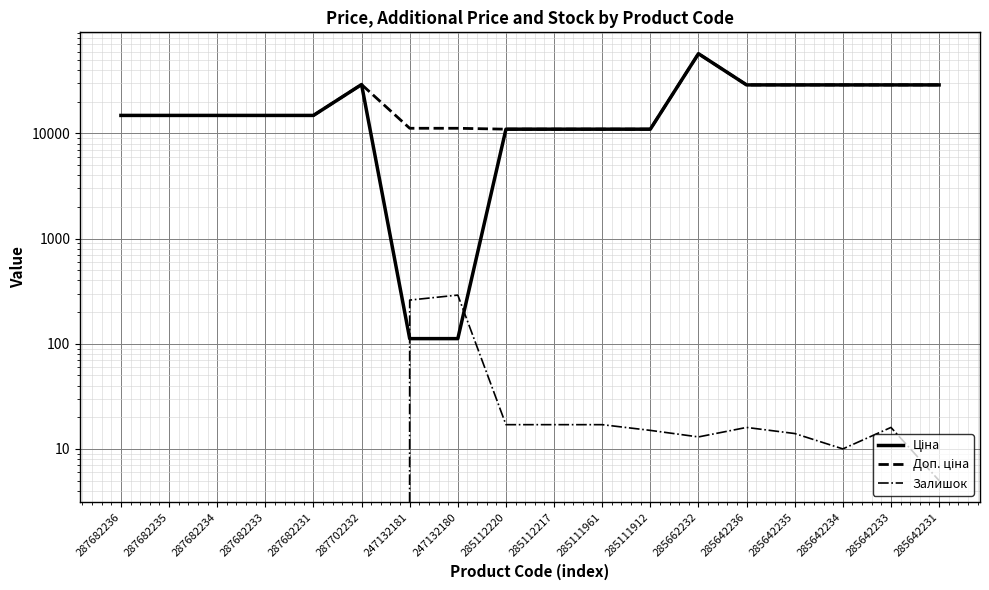

At which label is Ціна closest to 28684?

285642236